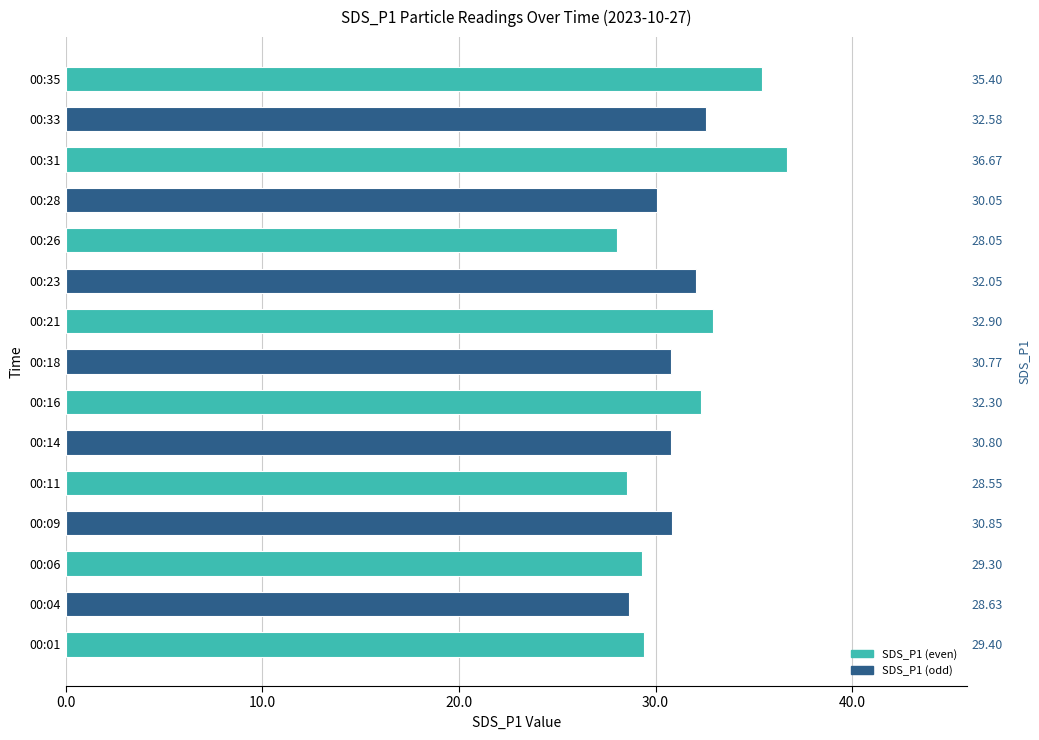

What is the difference between the second highest and second lowest values?

6.8